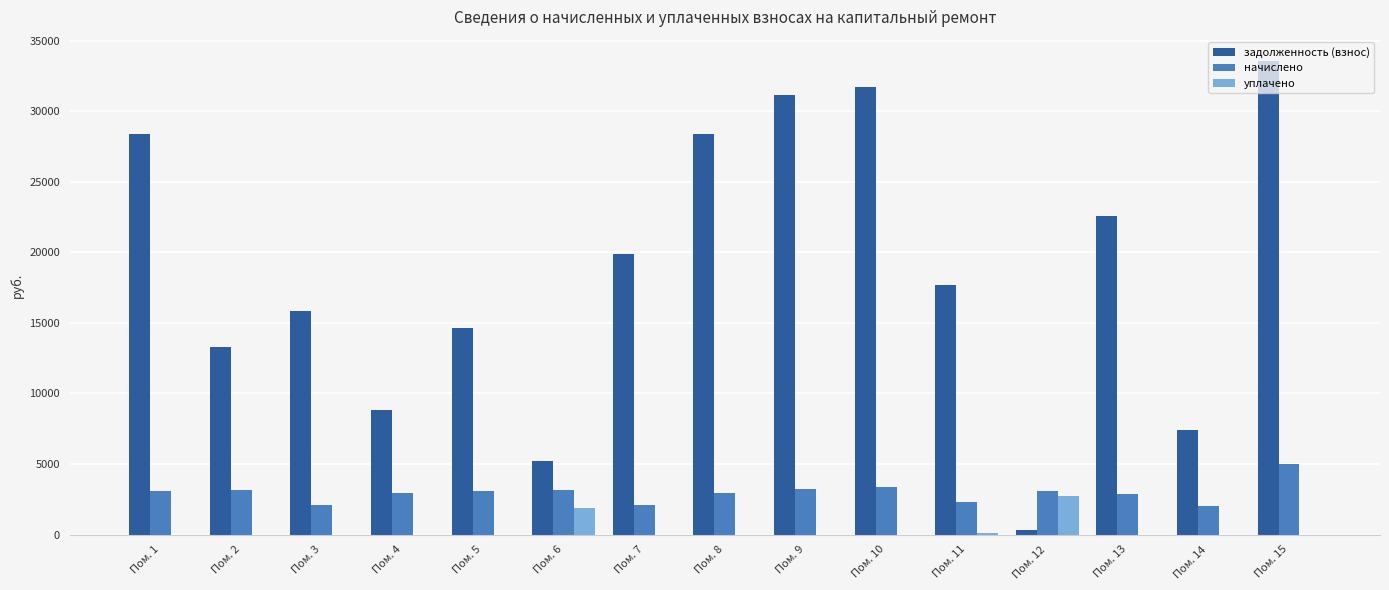

Where is уплачено nearest to the value 1366?

Пом. 6